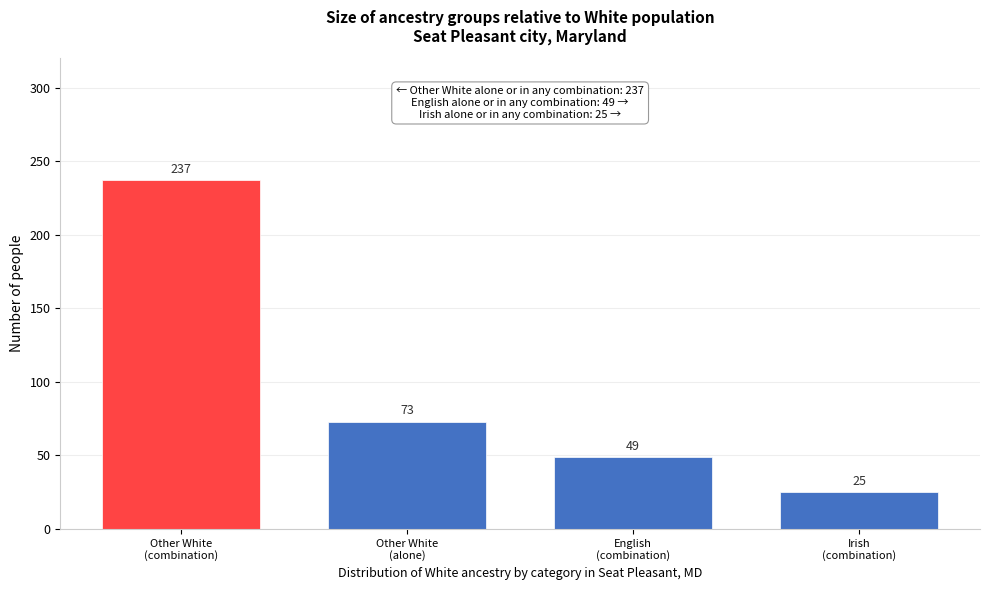

Reading right to left, transcribe all the data shown in this chart.

25	49	73	237